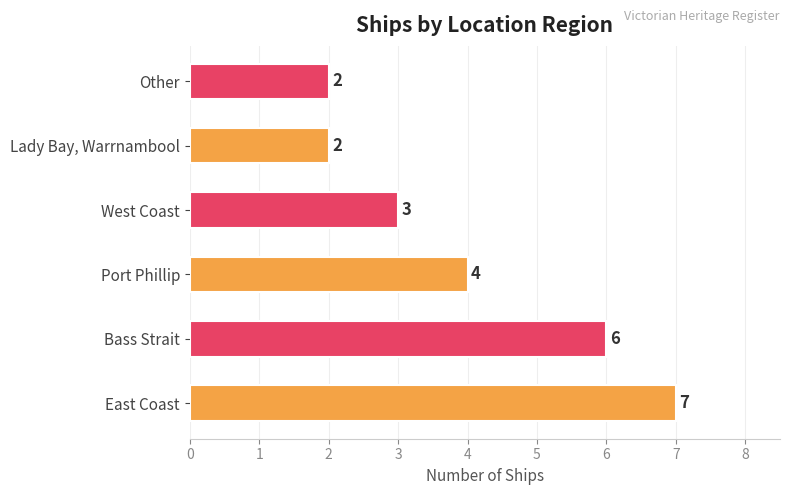

Is it true that the value at Bass Strait is 10?

False